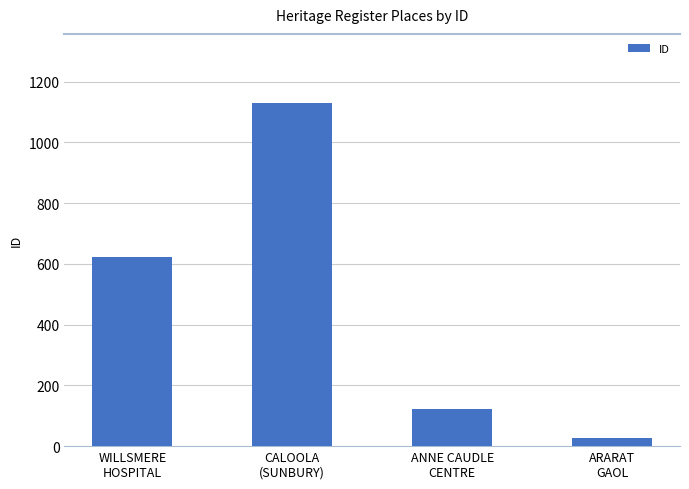

What is the difference between the values at ANNE CAUDLE
CENTRE and WILLSMERE
HOSPITAL?

499